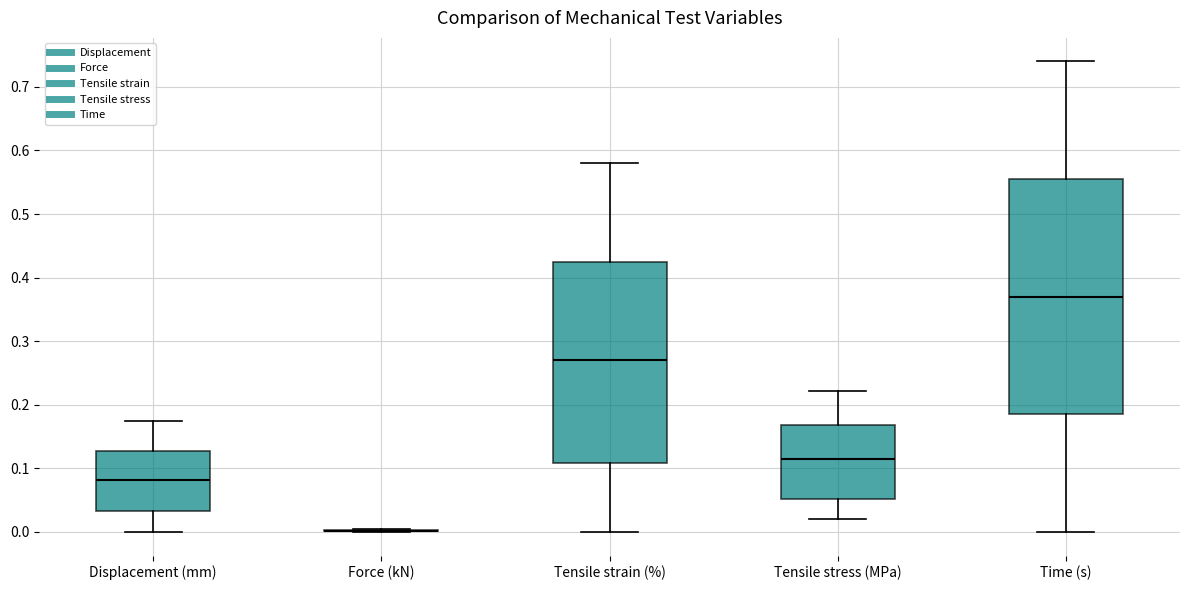

Reading left to right, read every box against the y-axis: the position of its median line, the range the box covers, and the ends of its whiskers. The values are not printed on the chart, so give them approximately, as read against the axis.

Displacement (mm): median 0.08, box 0.03 to 0.13, whiskers 0.00 to 0.17
Force (kN): box collapsed to a line at 0.00, whiskers 0.00 to 0.00
Tensile strain (%): median 0.27, box 0.11 to 0.42, whiskers 0.00 to 0.58
Tensile stress (MPa): median 0.11, box 0.05 to 0.17, whiskers 0.02 to 0.22
Time (s): median 0.37, box 0.19 to 0.56, whiskers 0.00 to 0.74